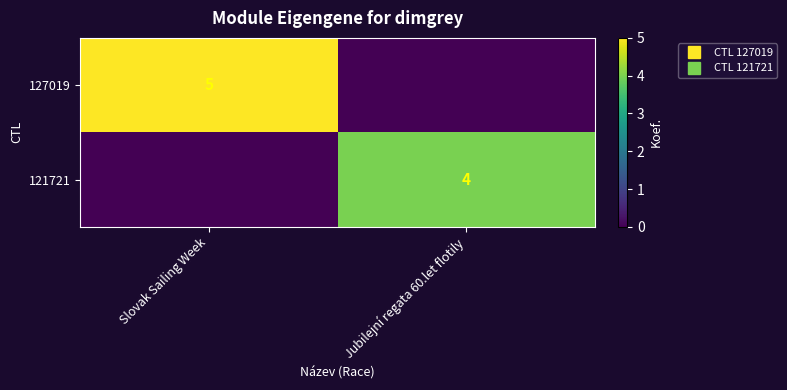

List the series in order of their overall mean, lowest first.

121721, 127019